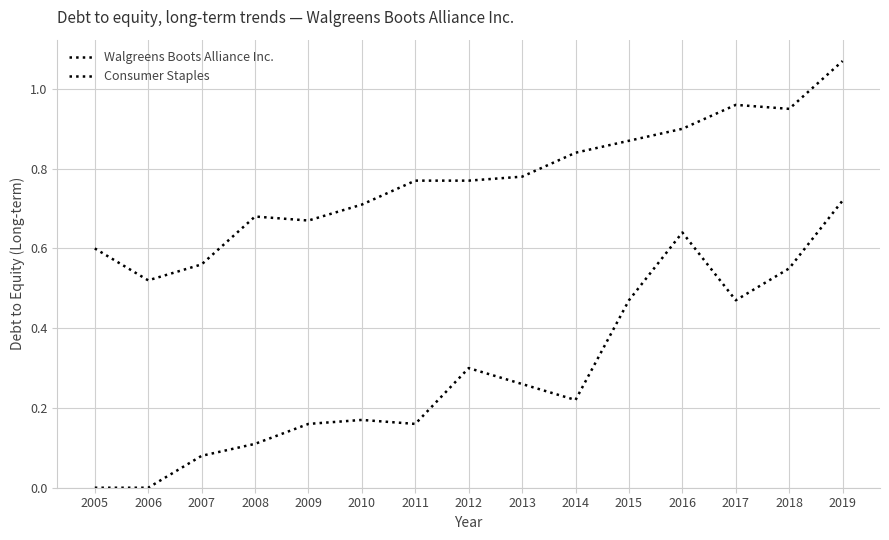

Does the chart display data point markers on the line(s)?

No